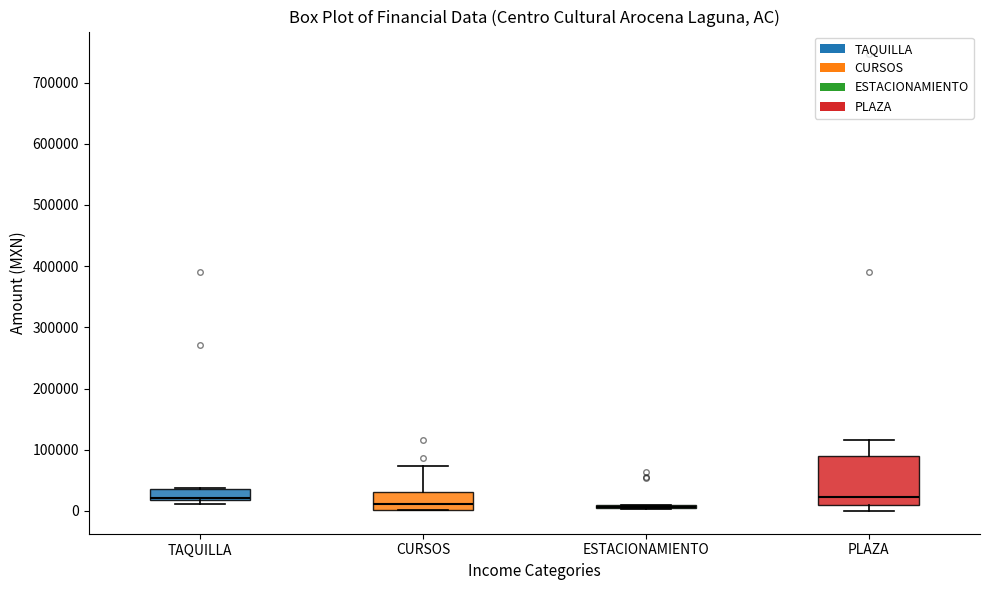

Reading left to right, transcribe this box plot: for each box, give where its median line is, the range the box spans, and where its two whiskers end, as read against the y-axis. The values are not printed on the chart, so give them approximately, as read against the axis.

TAQUILLA: median 20000 (just above the box's lower edge), box 20000 to 30000, whiskers 10000 to 40000
CURSOS: median 10000, box 0 to 30000, whiskers 0 to 70000
ESTACIONAMIENTO: box collapsed to a line at 10000, whiskers 0 to 10000
PLAZA: median 20000, box 10000 to 90000, whiskers 0 to 120000